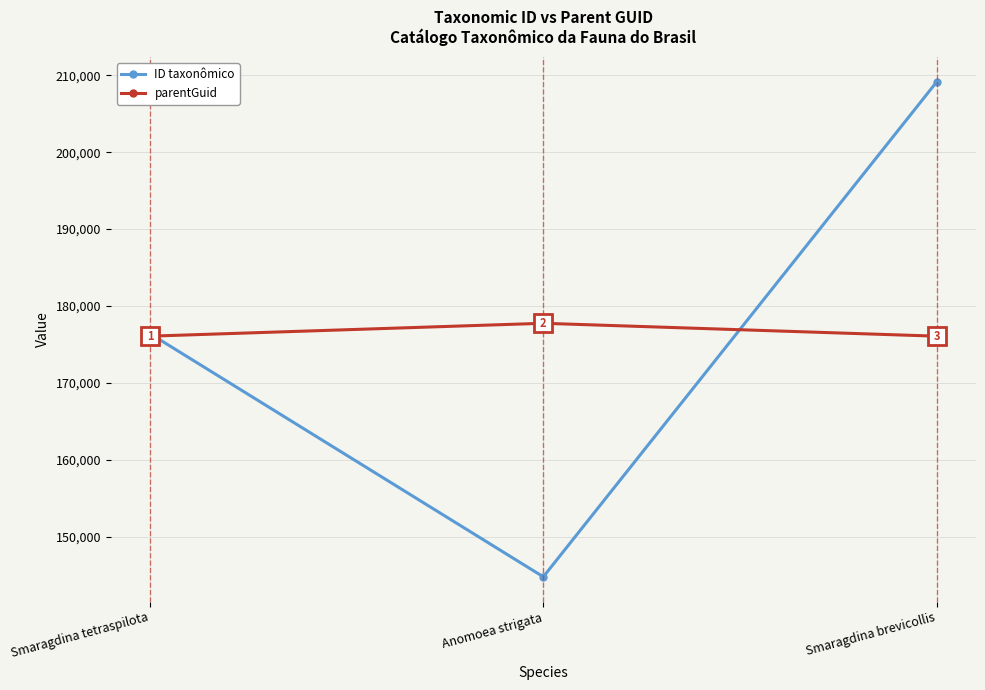

Rank the series at Smaragdina tetraspilota from highest to lowest value.

ID taxonômico, parentGuid